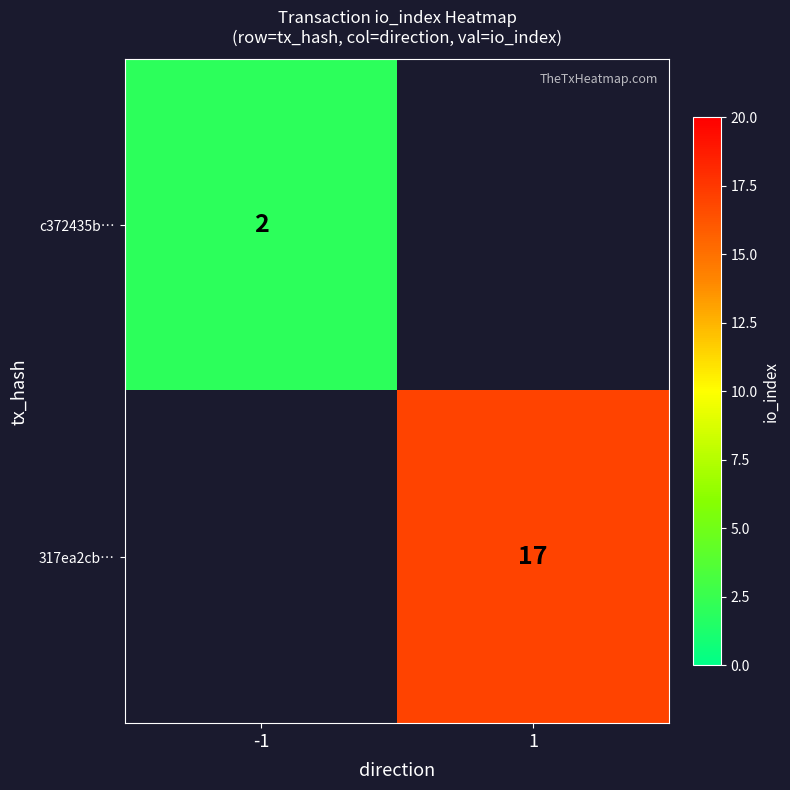

The value of 317ea2cb… at 1 is 17. True or false?

True